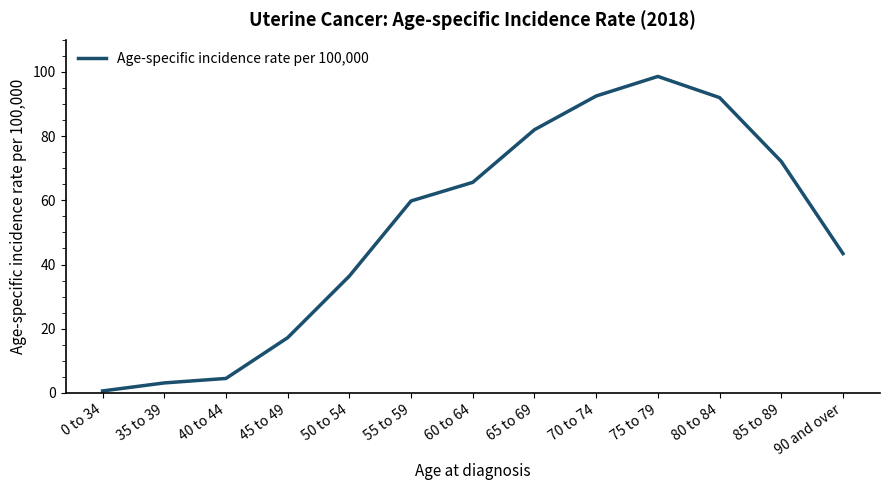

What is the ratio of the value at 55 to 59 to the value at 45 to 49?

3.5